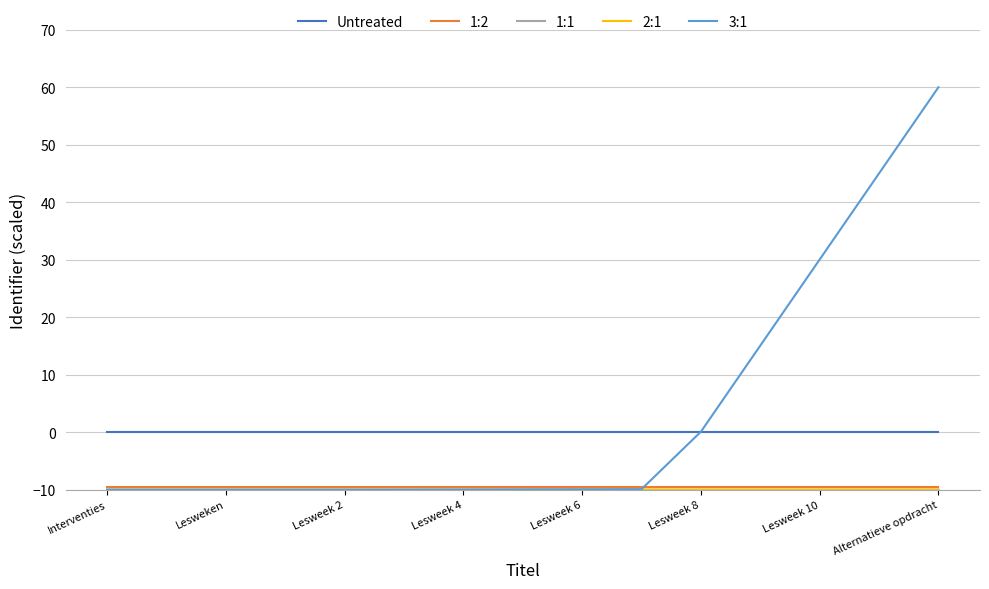

Which series has the largest total across all categories?

3:1